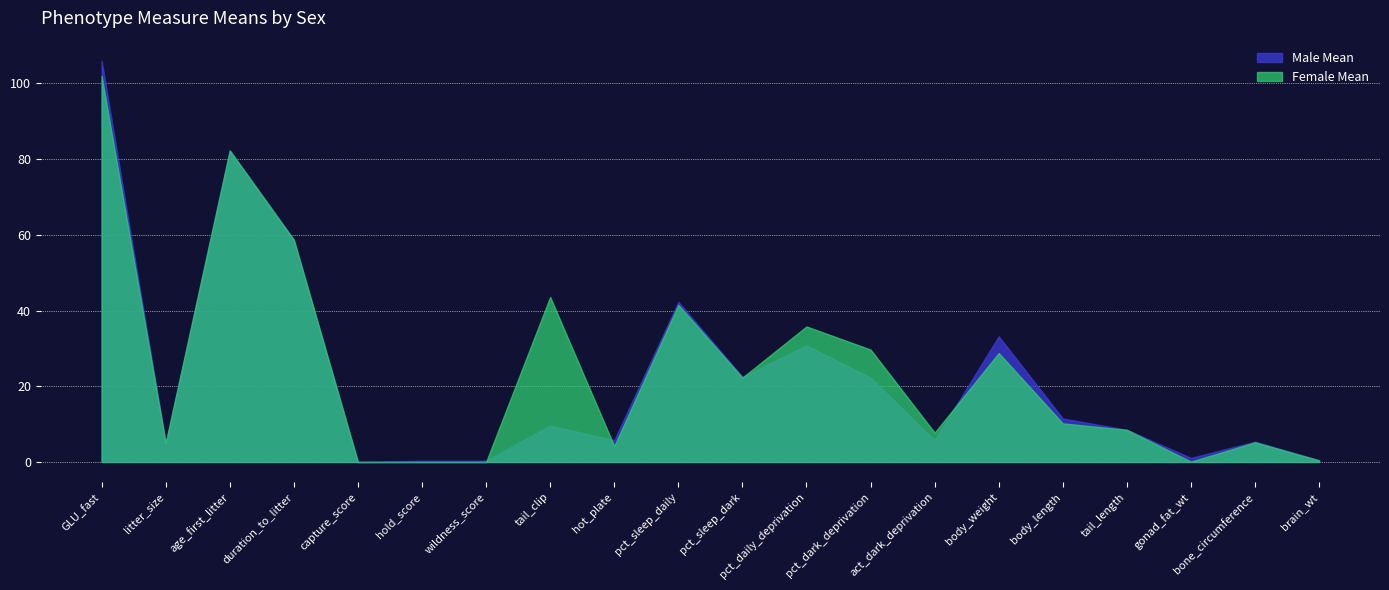

Rank the series by their average value, from highest to lowest.

female_mean, male_mean